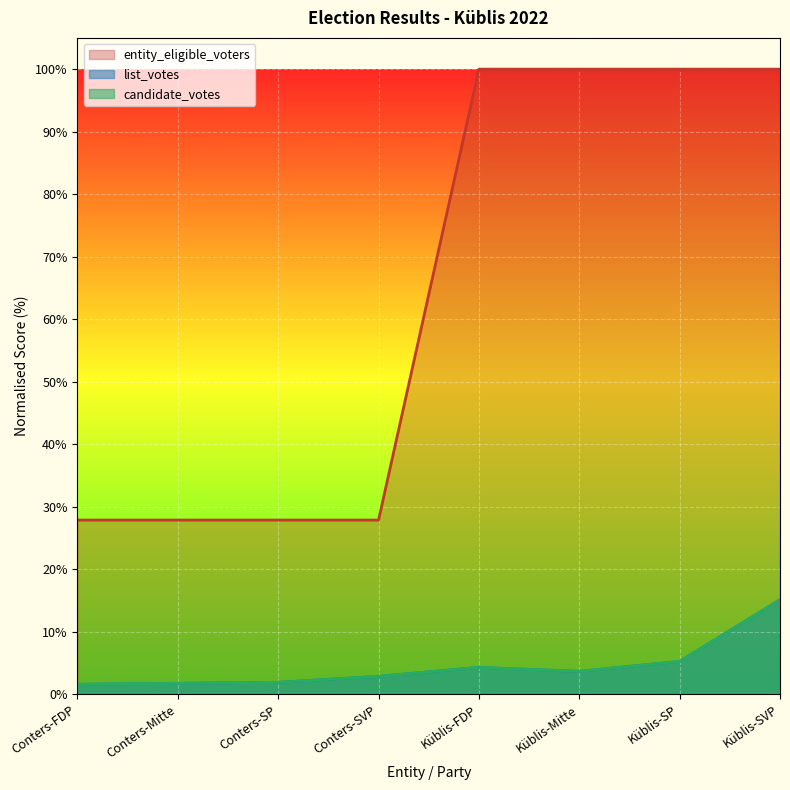

How many categories are shown in the chart?

8